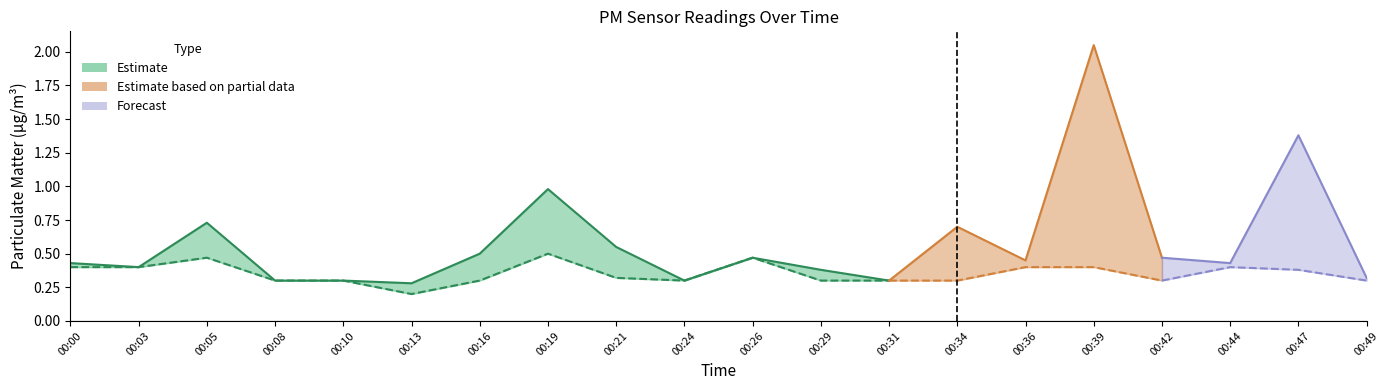

What is the minimum value shown in the chart?

0.2